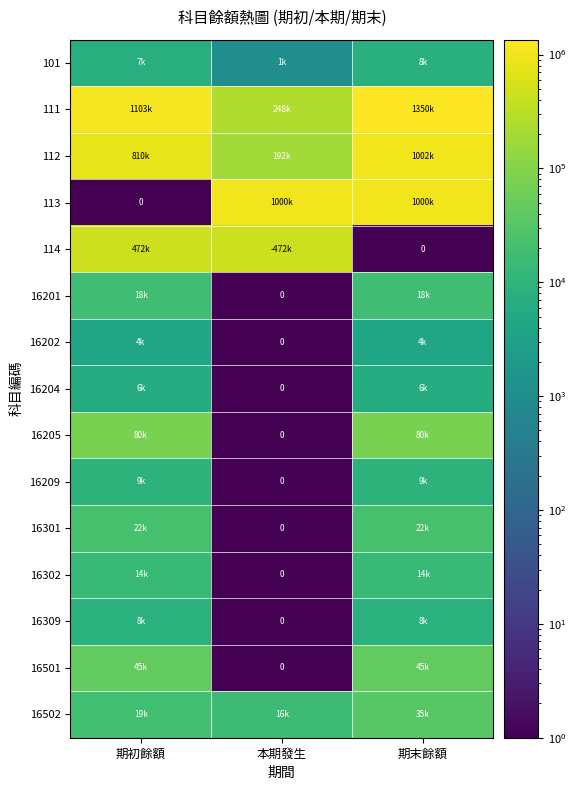

Which has a higher value, 期初餘額 or 本期發生?

期初餘額